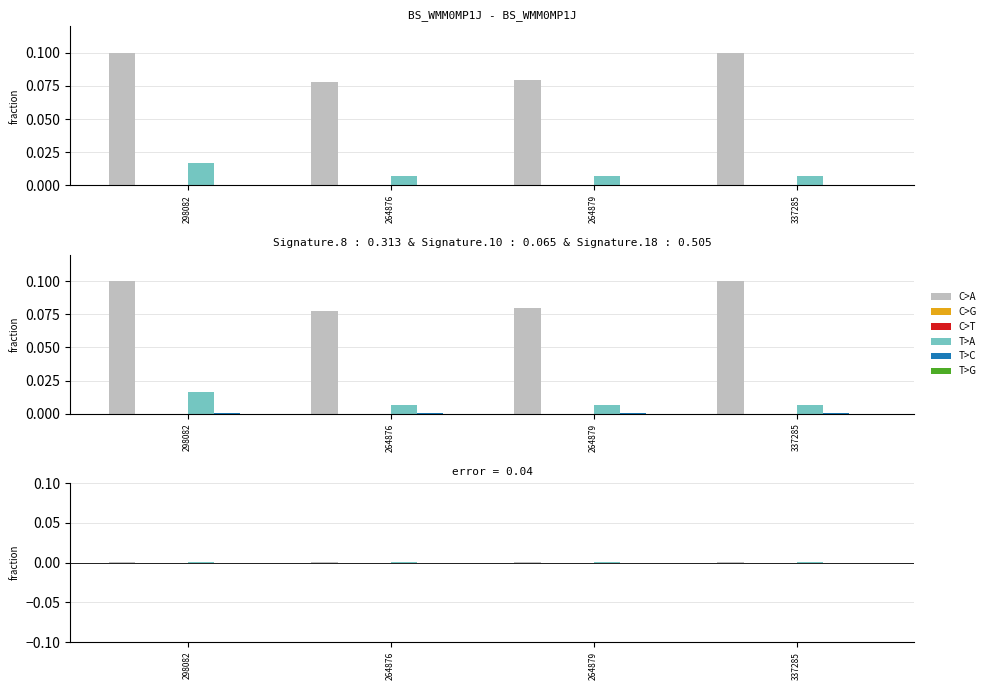

What is the label of the 2nd bar from the left?

264876